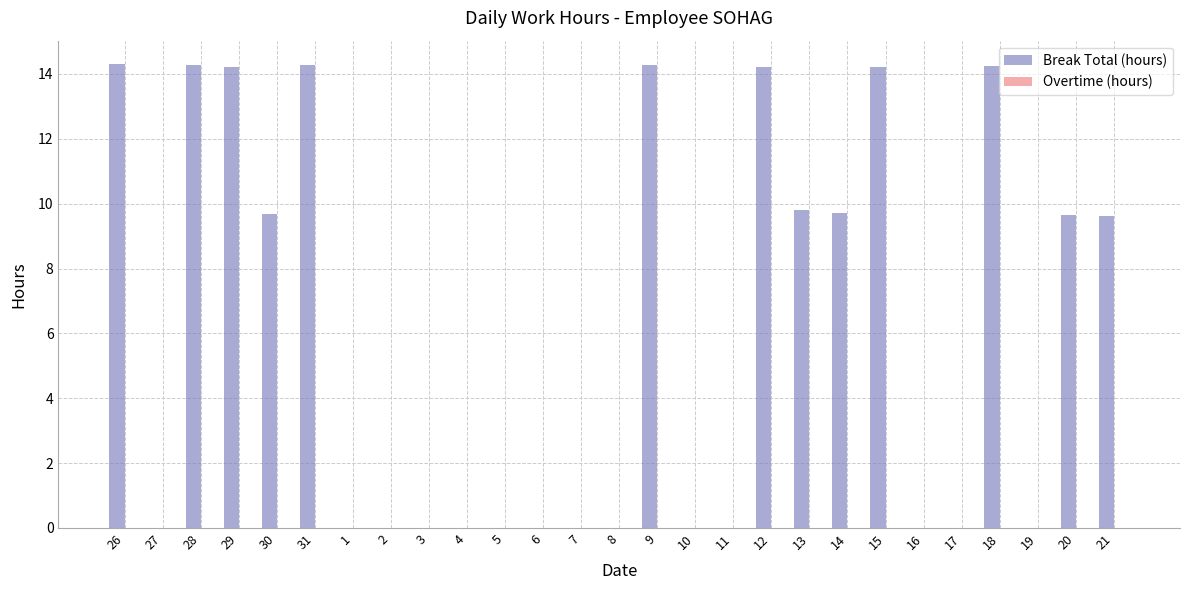

Which has a higher value, 21 or 12?

12